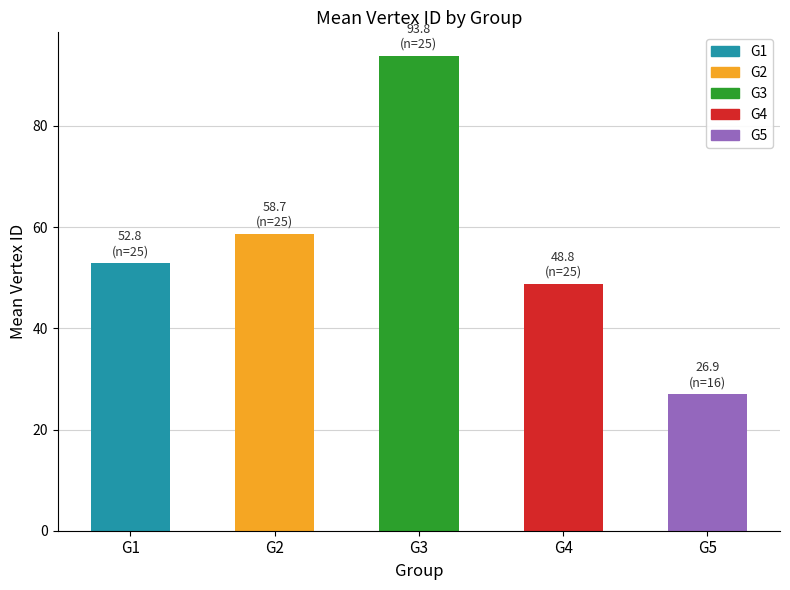

What is the change in value from G1 to G3?

+41.0